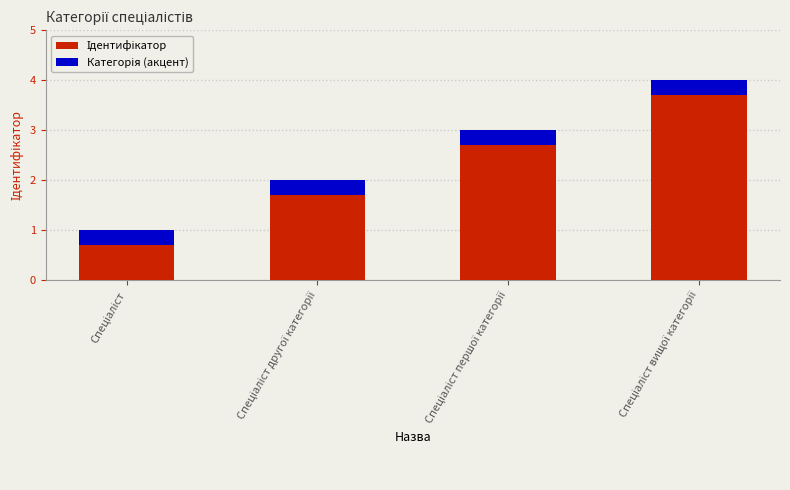

What is the sum of all Категорія (акцент) values?

1.2